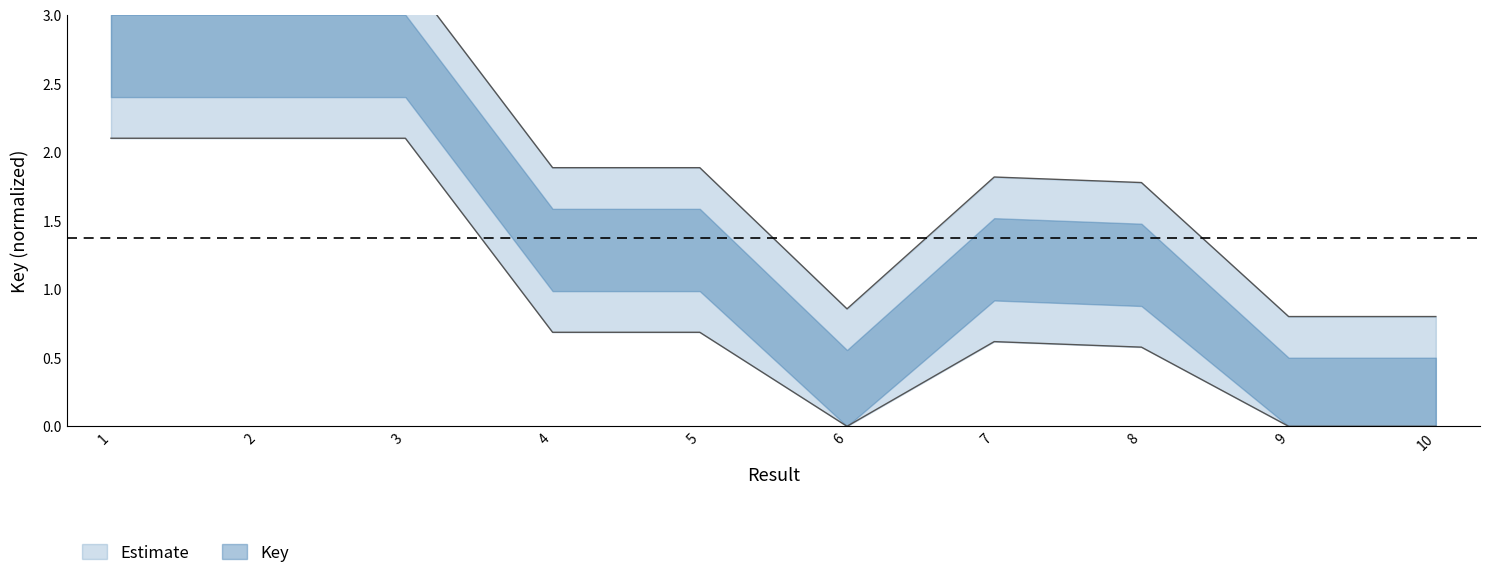

How many values are between 0 and 3?

7